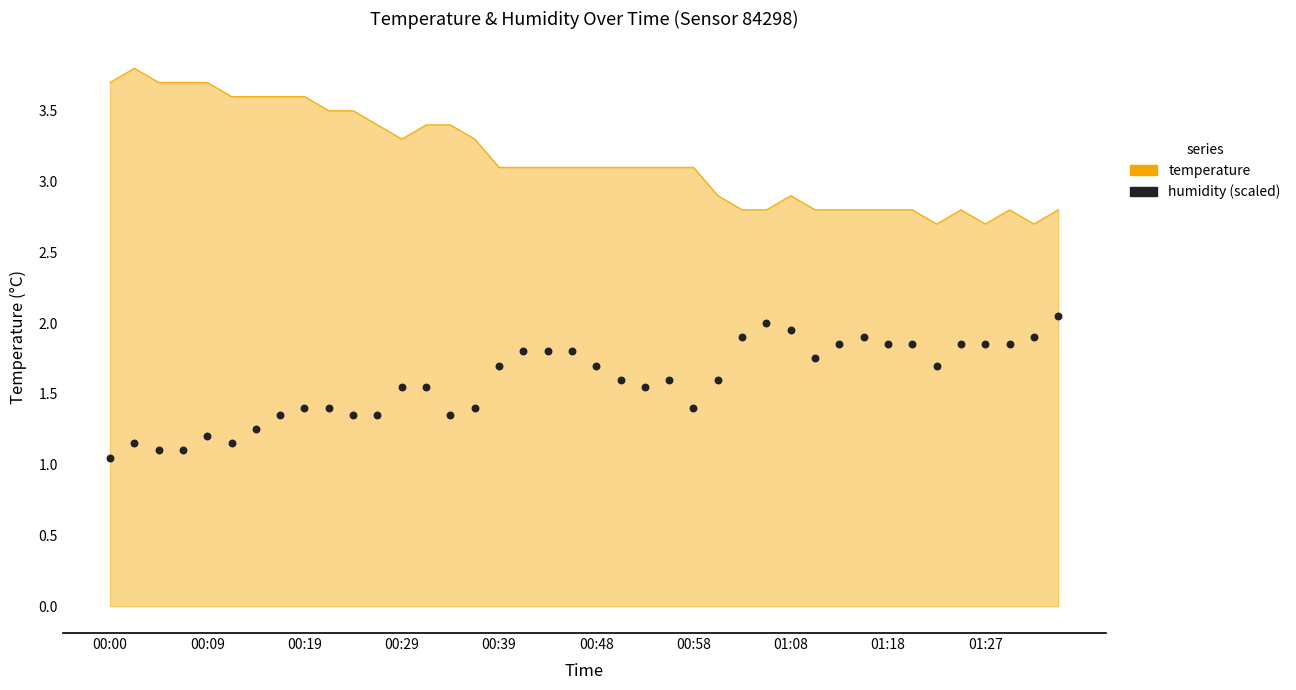

What is the change in value from 24 to 27?

+0.6